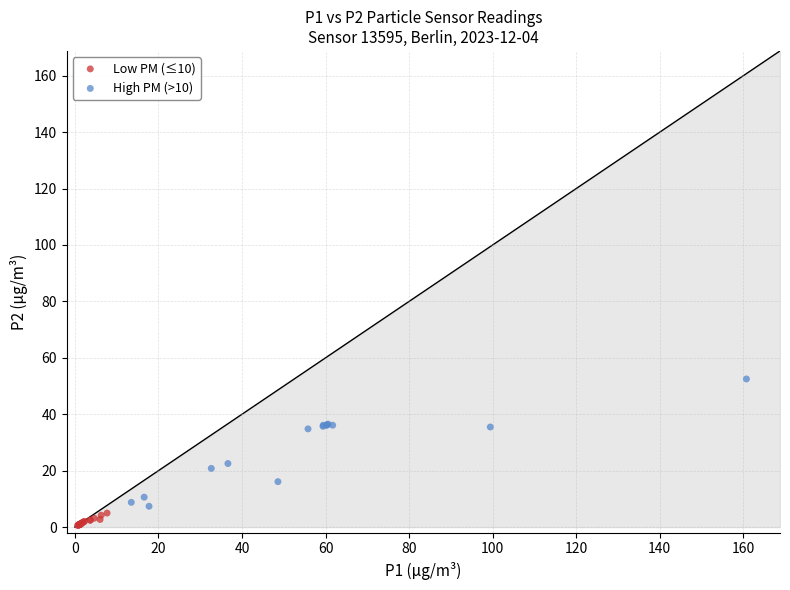

Which series reaches the maximum Y coordinate?

High PM (>10)